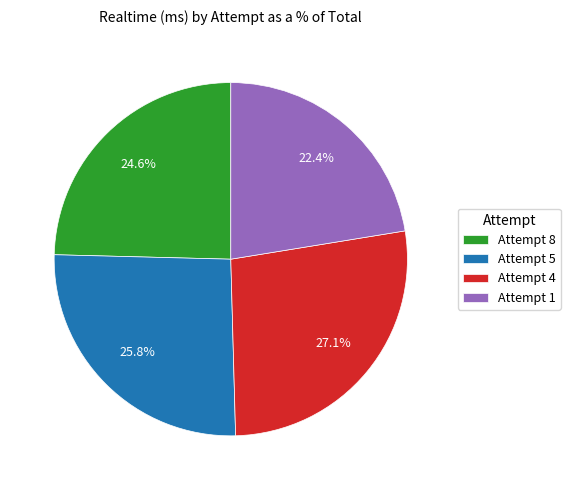

Which slice is the largest?

Attempt 4